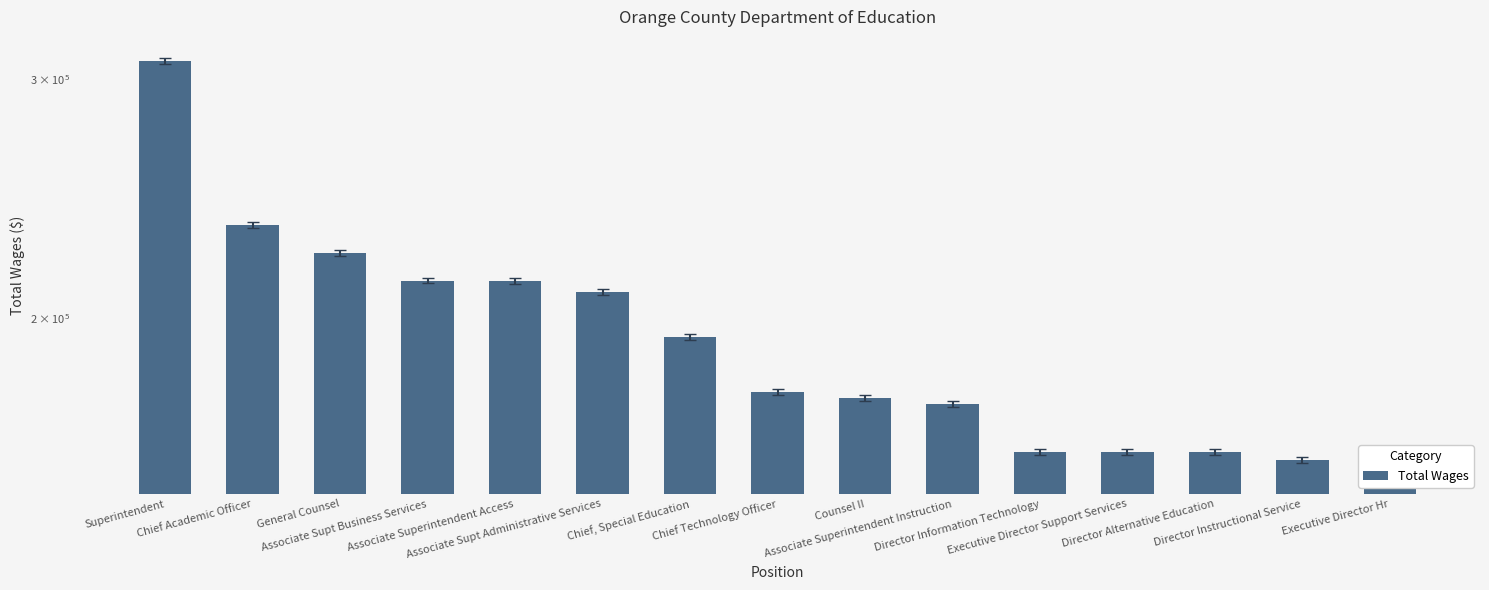

What is the change in value from Director Information Technology to Executive Director Hr?

-4787